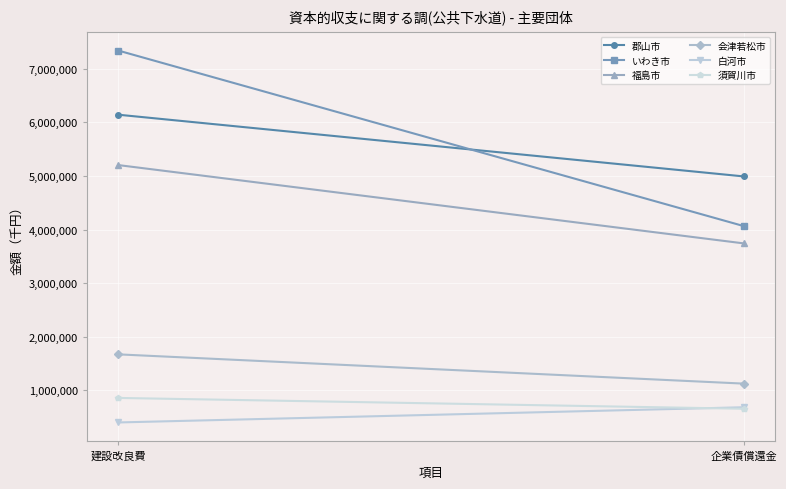

Which series has the largest range (max minus min)?

いわき市